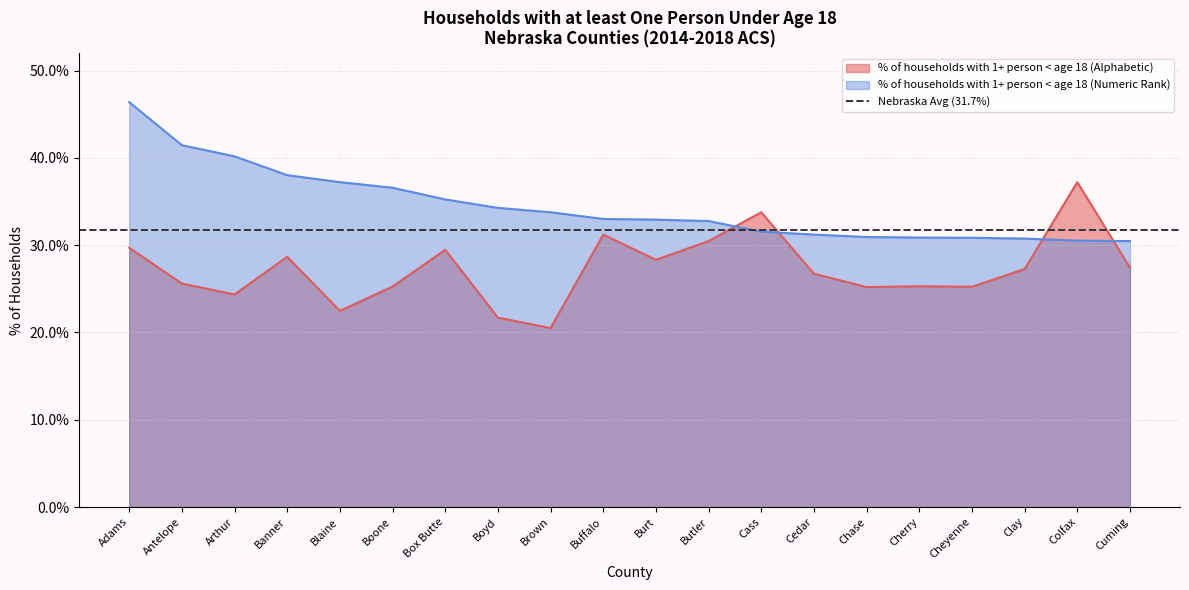

True or false: % of households with 1+ person < age 18 (Numeric Rank) has more than 0 interior local peaks.

False